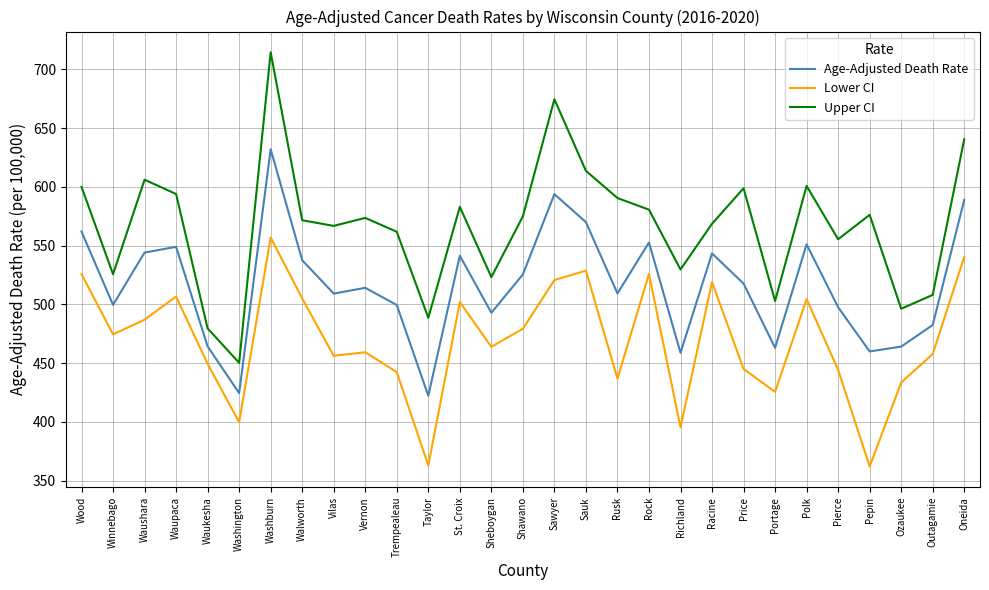

List the series in order of their peak value, highest first.

Upper CI, Age-Adjusted Death Rate, Lower CI